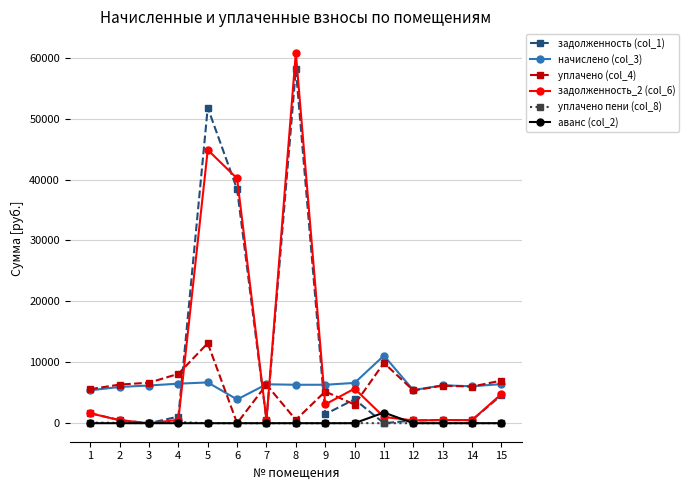

At which category is the sum across all series the highest?

8